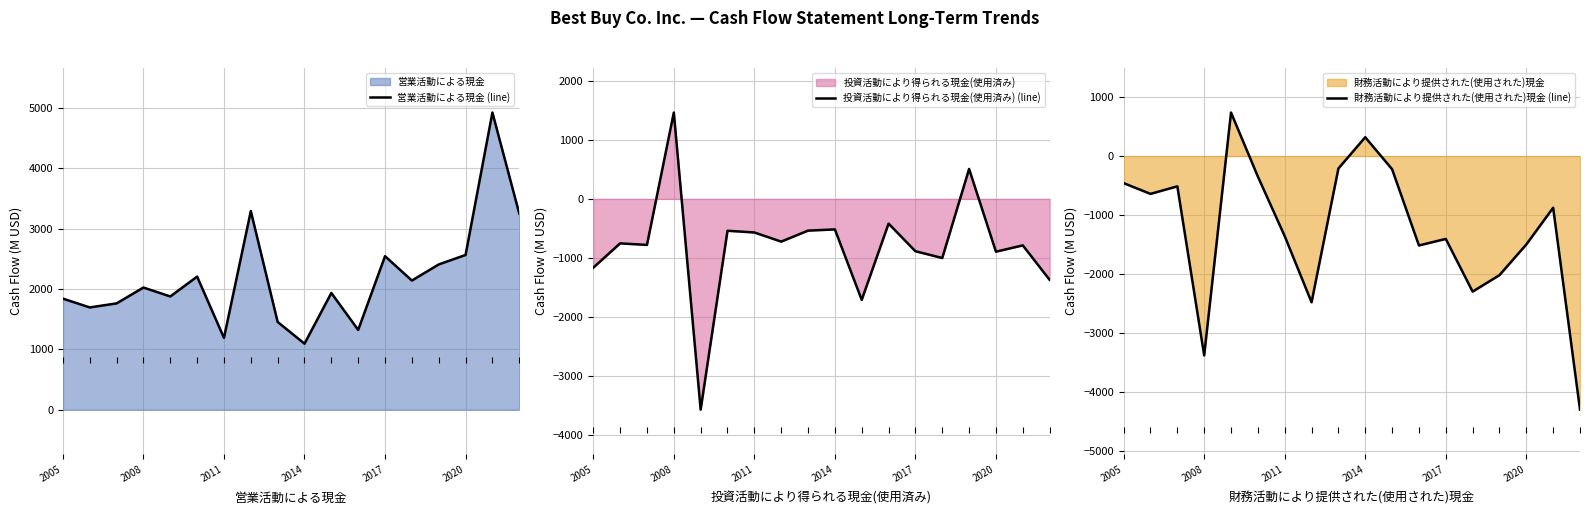

What is the difference between the second highest and second lowest values in the 投資活動により得られる現金(使用済み) (line) series?

2220